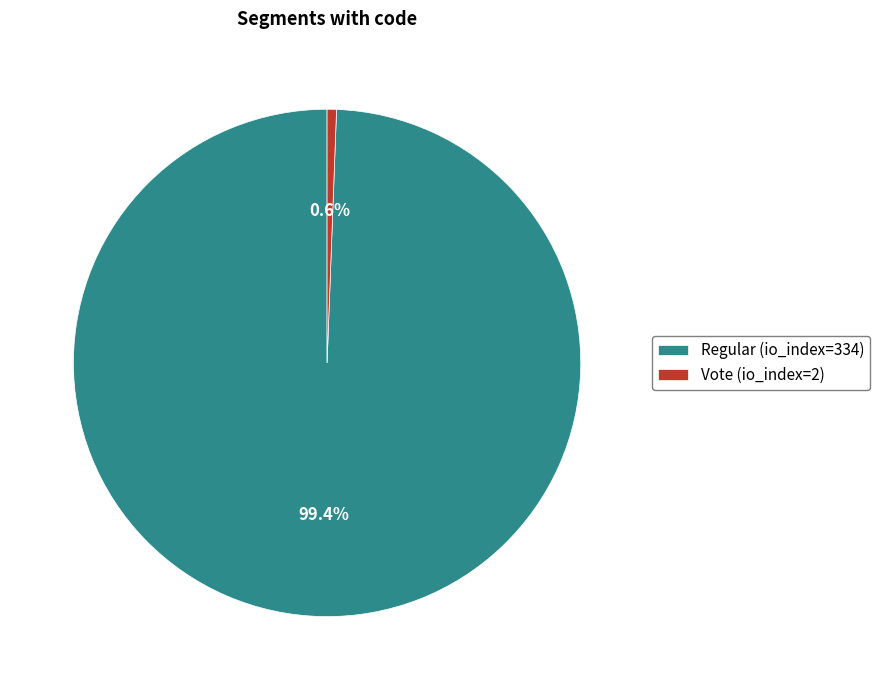

What percentage is the Vote (io_index=2) slice, to the nearest percent?

1%